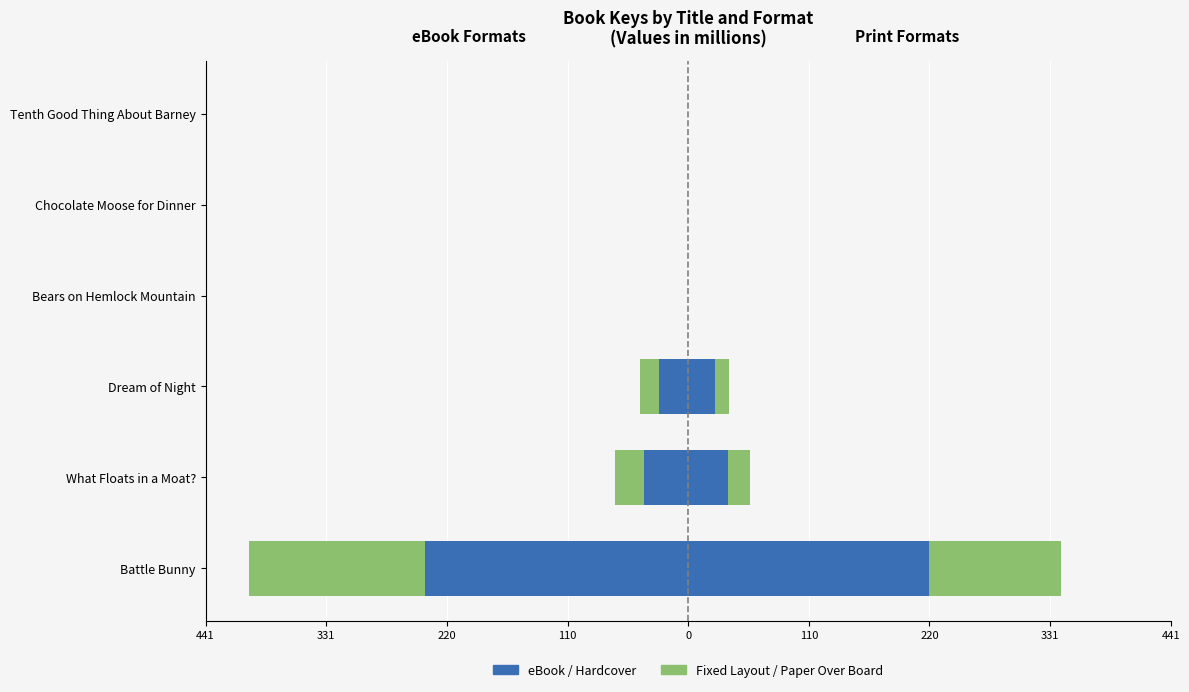

At Bears on Hemlock Mountain, list the series in order from smallest to largest.

eBook, Fixed Layout eBook